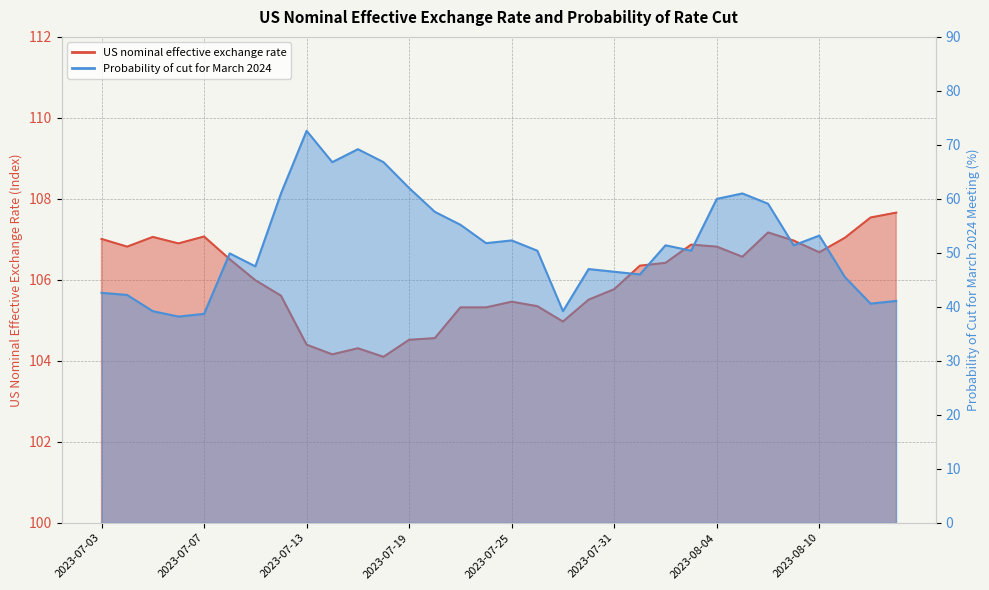

Reading left to right, what are all the values shown in this chart?

US nominal effective exchange rate: 107.0	106.8	107.1	106.9	107.1	106.5	106.0	105.6	104.4	104.2	104.3	104.1	104.5	104.6	105.3	105.3	105.5	105.3	105.0	105.5	105.8	106.3	106.4	106.9	106.8	106.6	107.2	107.0	106.7	107.0	107.5	107.7
Probability of cut for March 2024: 42.6	42.2	39.2	38.2	38.7	49.9	47.5	61.0	72.6	66.8	69.2	66.8	62.0	57.6	55.2	51.8	52.3	50.4	39.2	47.0	46.5	46.0	51.4	50.4	60.0	61.0	59.1	51.4	53.2	45.5	40.6	41.1